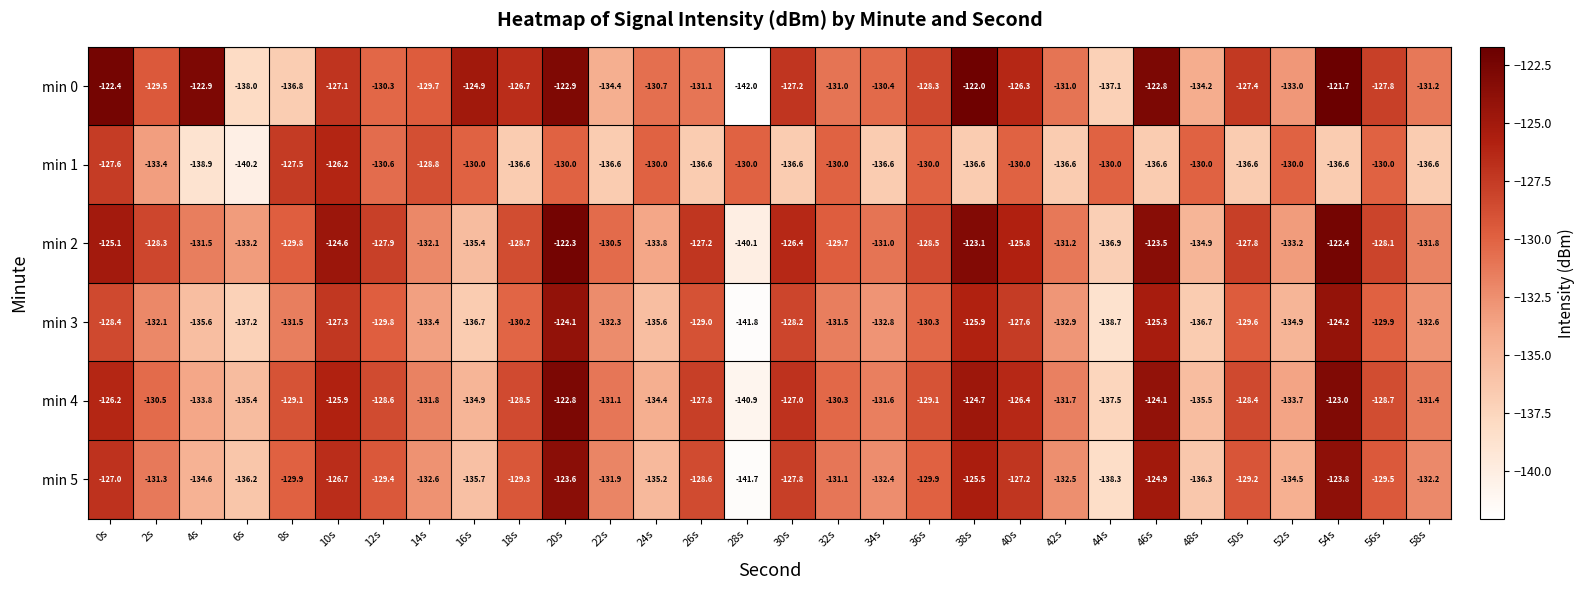

How many categories are shown in the chart?

30